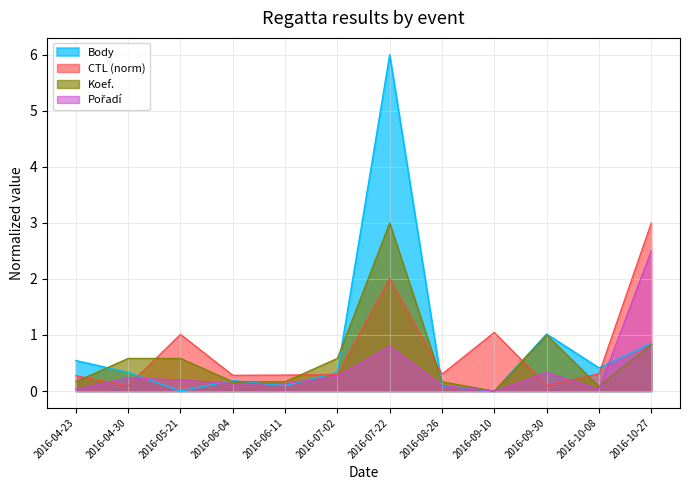

Rank the categories by CTL value from lowest to highest.

2016-04-30, 2016-09-30, 2016-04-23, 2016-06-04, 2016-06-11, 2016-07-02, 2016-08-26, 2016-10-08, 2016-05-21, 2016-09-10, 2016-07-22, 2016-10-27